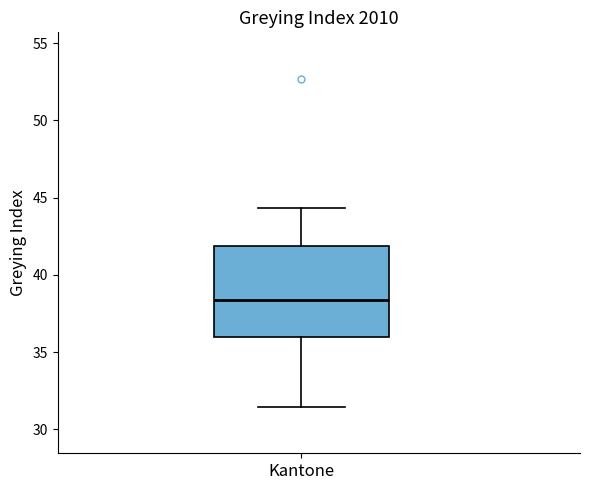

Transcribe this box plot: give where the median line is, the range the box spans, and where the two whiskers end, as read against the y-axis. The values are not printed on the chart, so give them approximately, as read against the axis.

median 38.5, box 36.0 to 42.0, whiskers 31.5 to 44.5